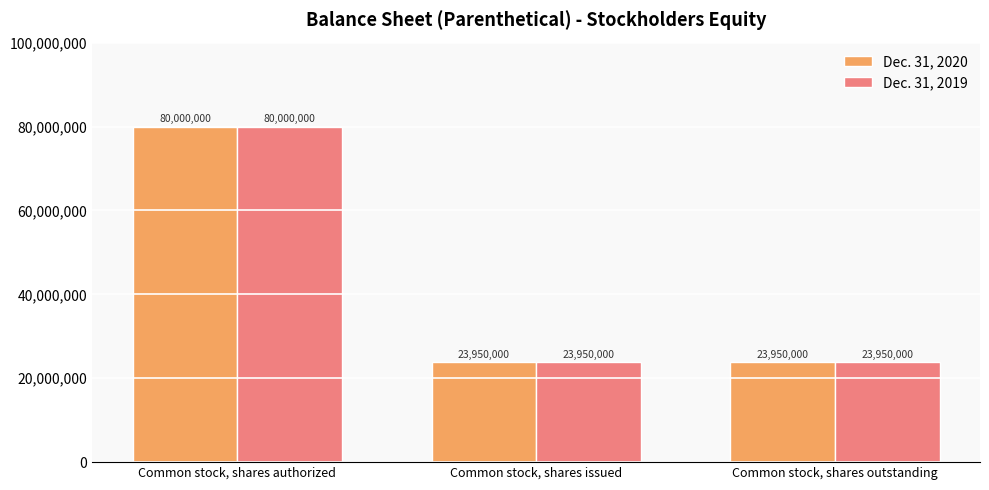

Reading right to left, transcribe all the data shown in this chart.

Dec. 31, 2020: Common stock, shares outstanding=23950000	Common stock, shares issued=23950000	Common stock, shares authorized=80000000
Dec. 31, 2019: Common stock, shares outstanding=23950000	Common stock, shares issued=23950000	Common stock, shares authorized=80000000